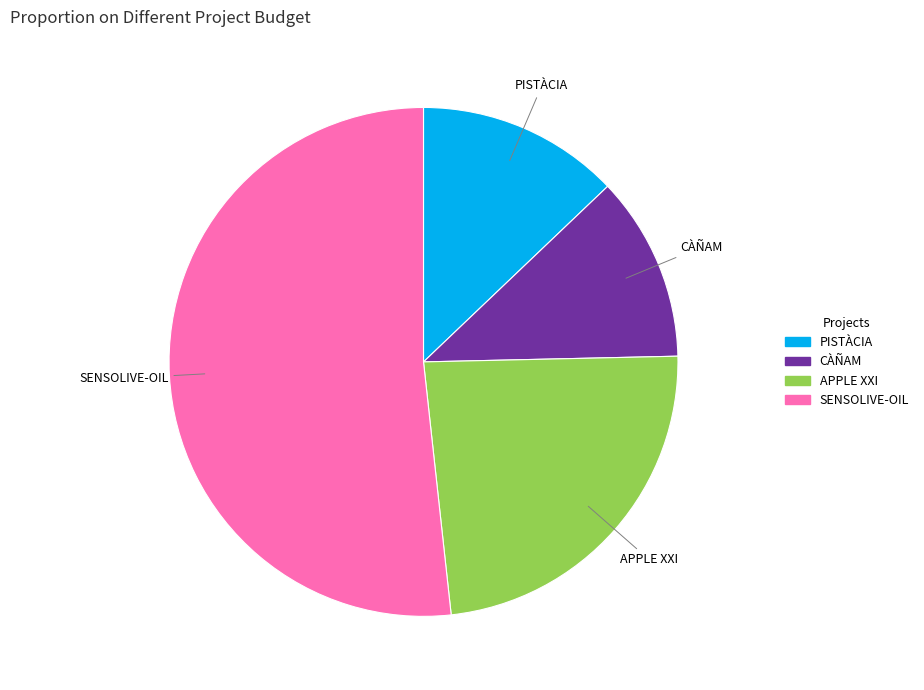

What is the ratio of the value at PISTÀCIA to the value at APPLE XXI?

0.5